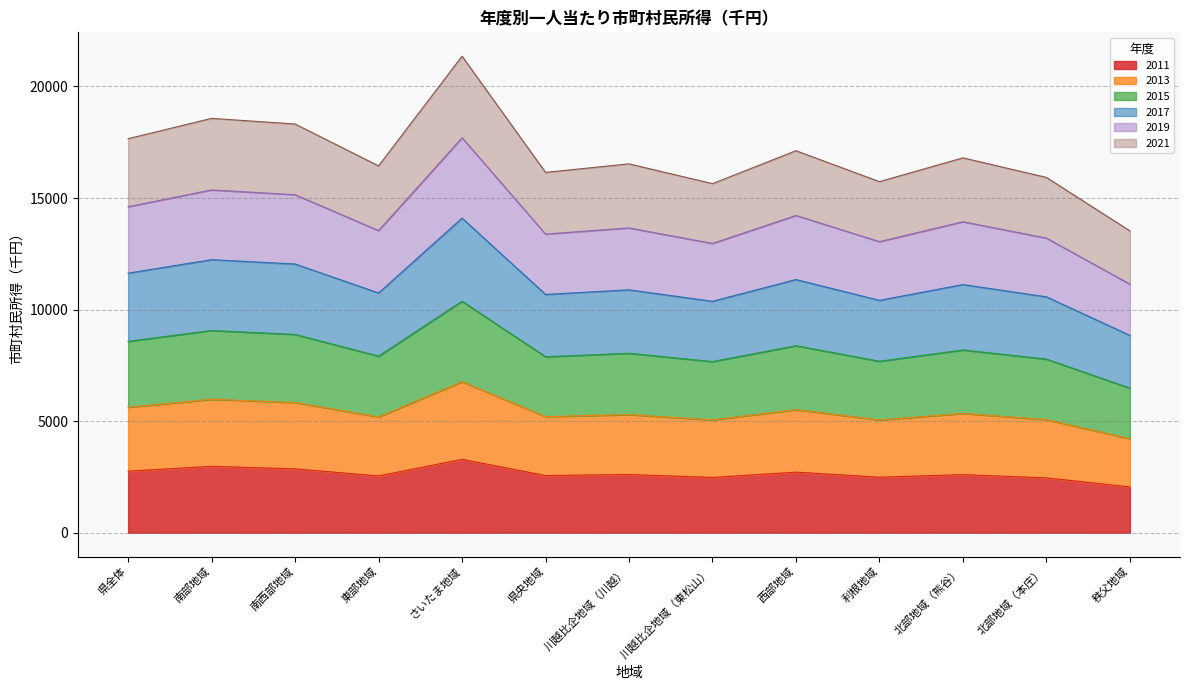

Rank the series at 利根地域 from lowest to highest value.

2011, 2021, 2019, 2013, 2015, 2017